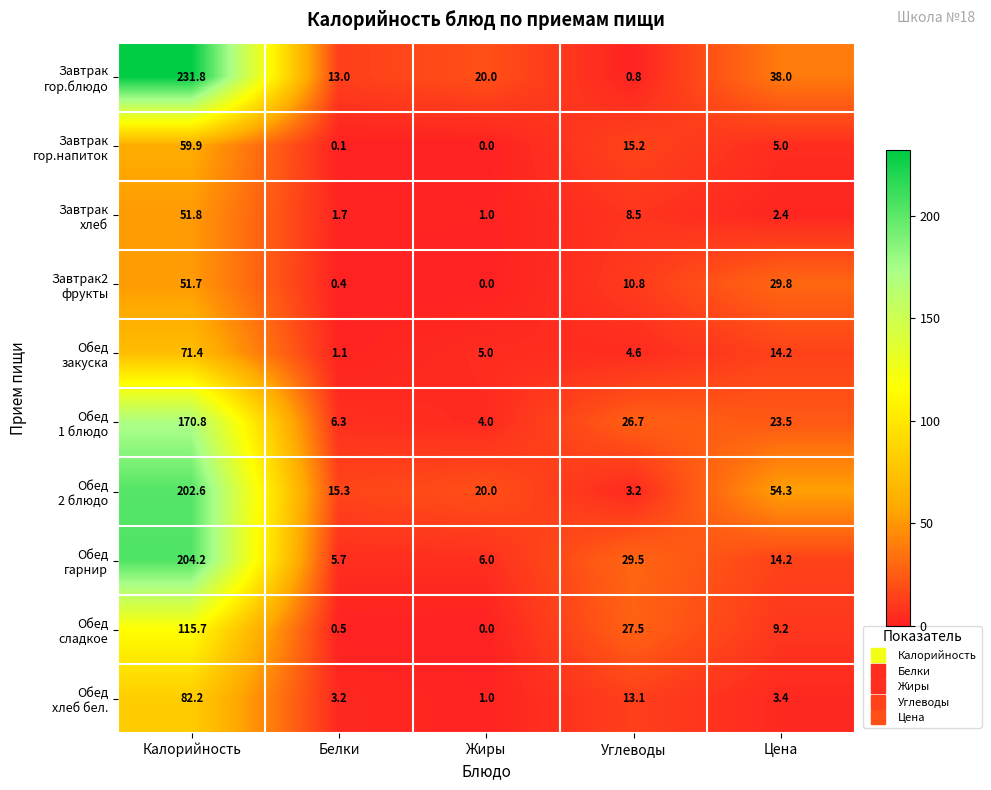

At which category does the chart reach its minimum across all series?

Жиры